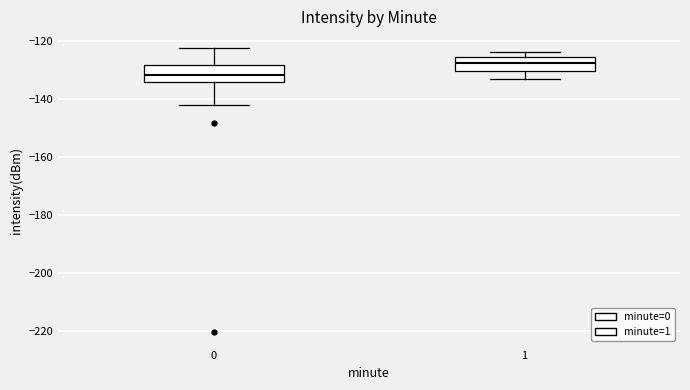

Which box has the highest median line?

1